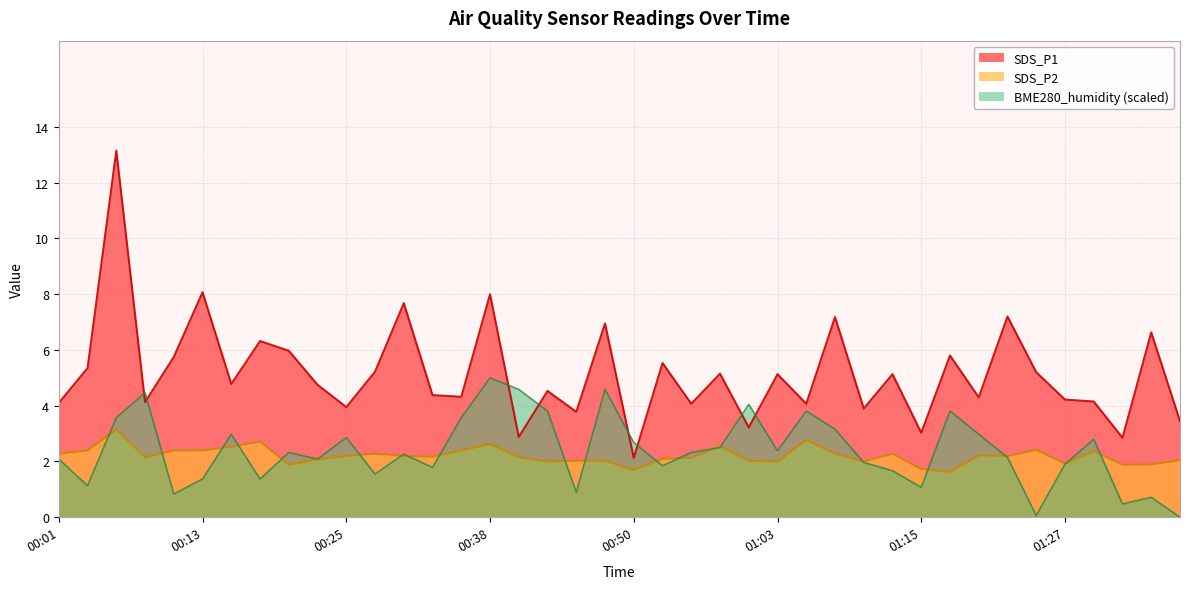

How many times do SDS_P1 and BME280_humidity cross each other?

8